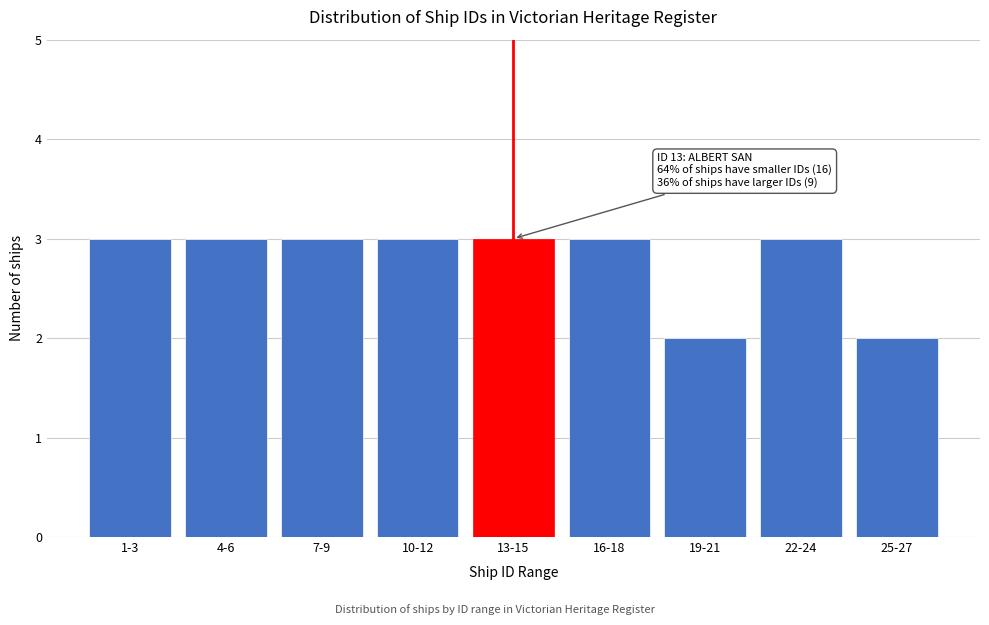

Reading left to right, list all the values displayed in this chart.

3	3	3	3	3	3	2	3	2